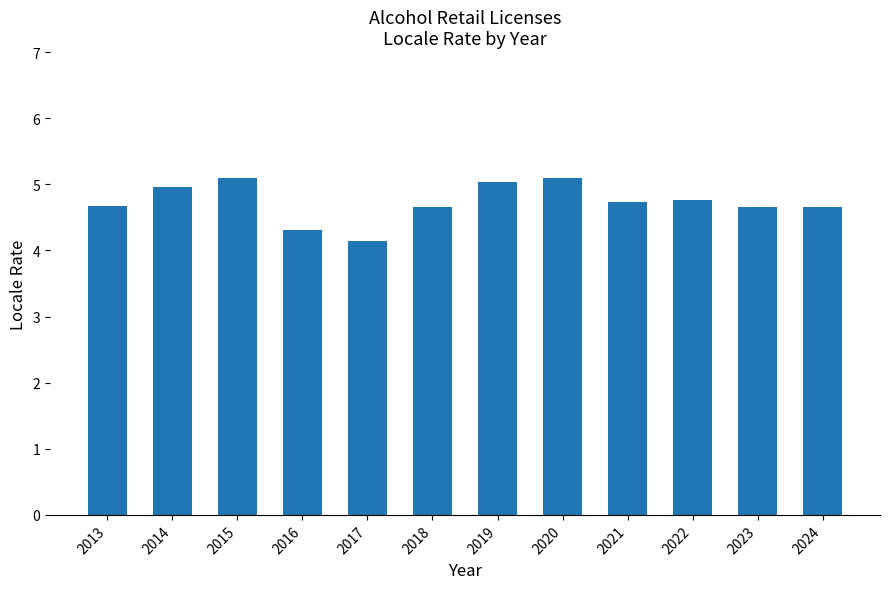

Count the number of categories in the chart.

12